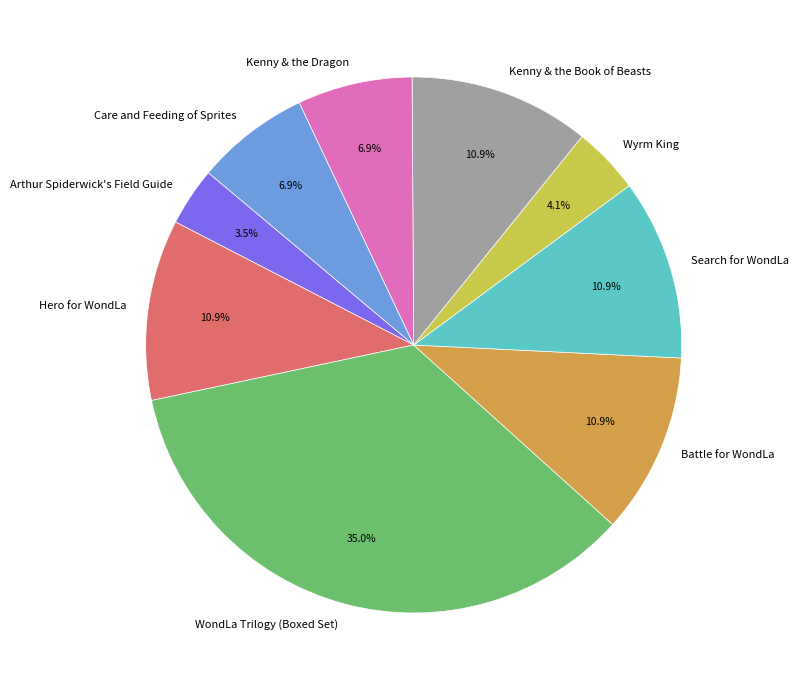

Is it true that WondLa Trilogy (Boxed Set) is 22% of the pie?

False